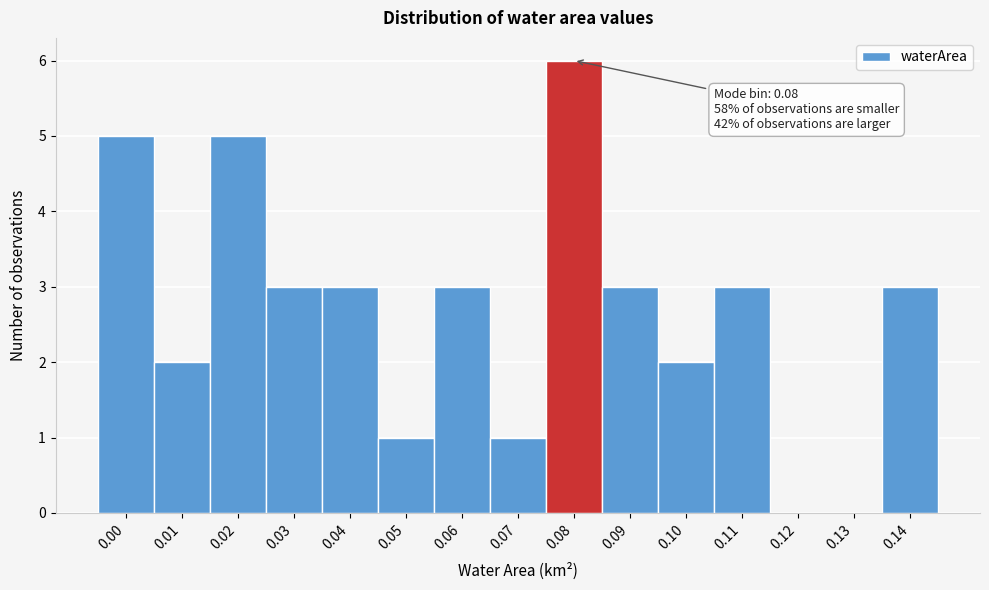

Reading left to right, list all the values displayed in this chart.

0.00=5	0.01=2	0.02=5	0.03=3	0.04=3	0.05=1	0.06=3	0.07=1	0.08=6	0.09=3	0.10=2	0.11=3	0.12=0	0.13=0	0.14=3